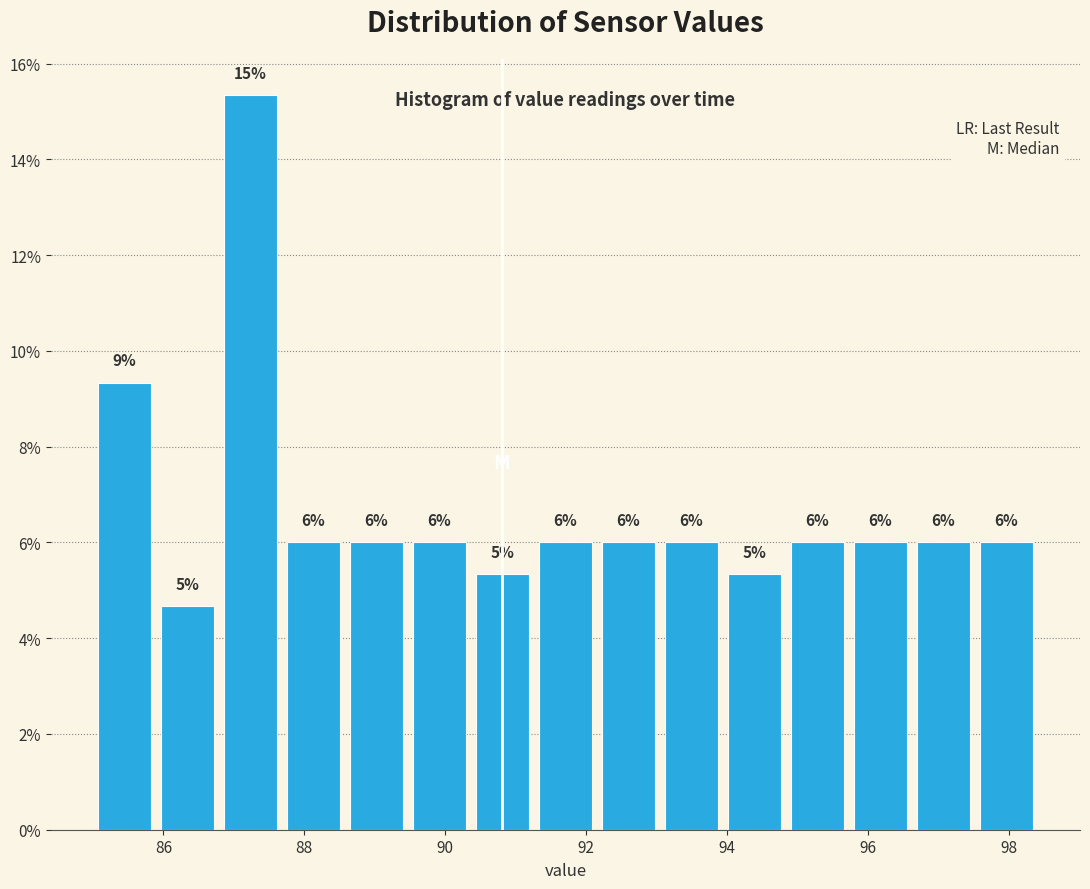

Over which range of the x-axis is the bar tallest?

86.8 to 87.6